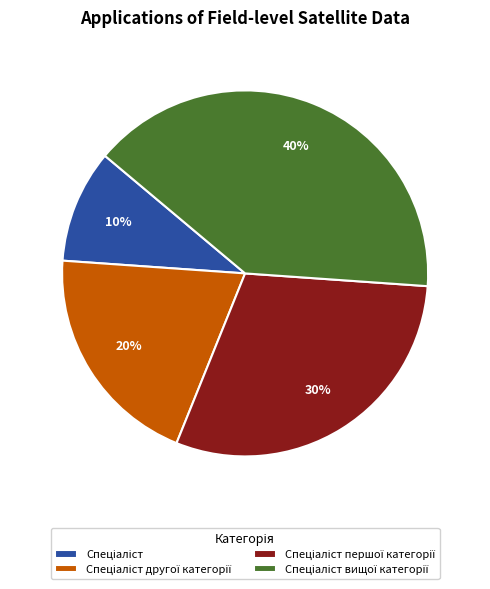

Is there a majority slice in this chart?

No